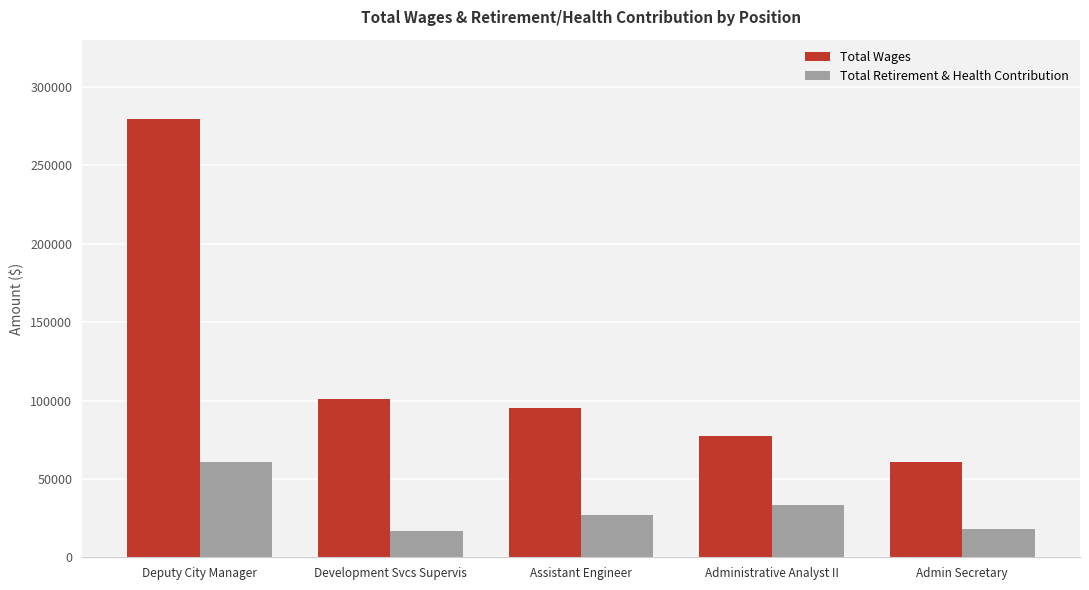

At which label does Total Wages first exceed 95394?

Deputy City Manager